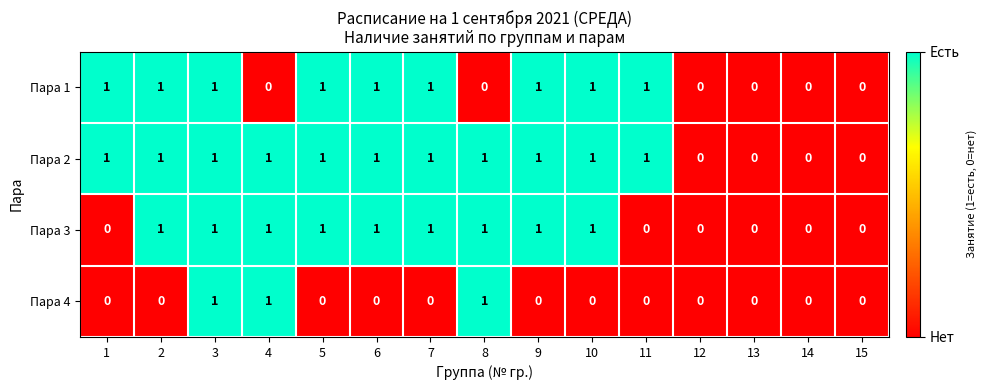

Count the Пара 3 values in the range 0 to 1.

15